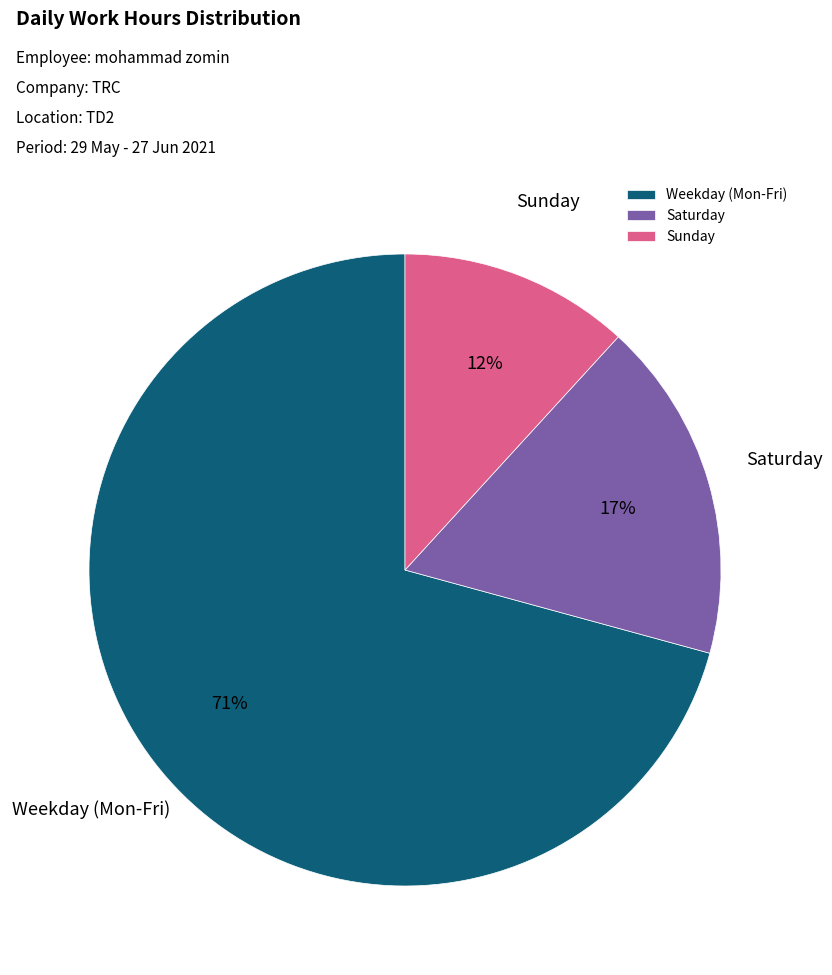

Combined, do Saturday and Sunday account for over 50%?

No